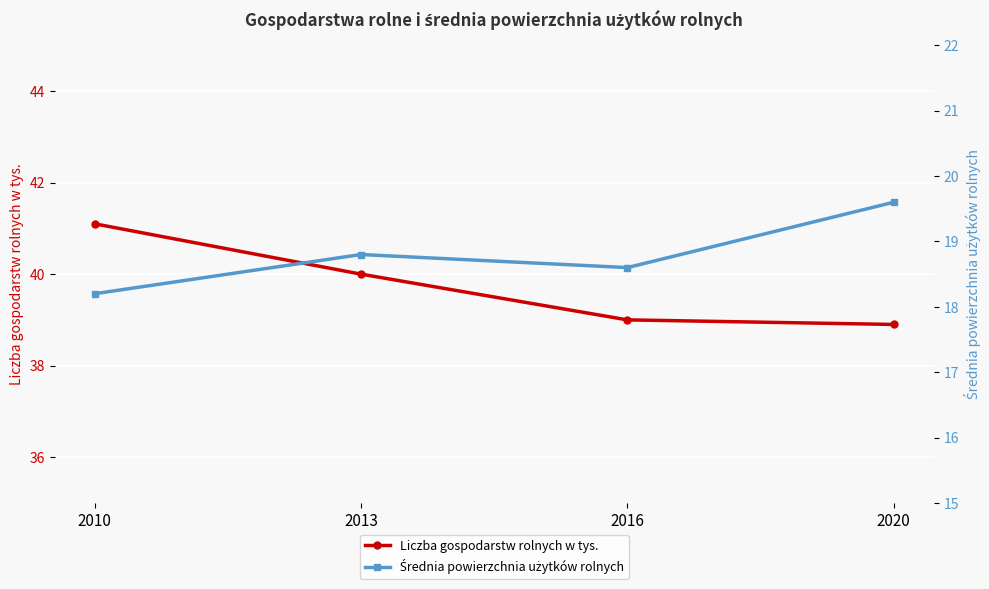

What is the difference between the maximum and minimum values in the Liczba gospodarstw rolnych w tys. series?

2.2